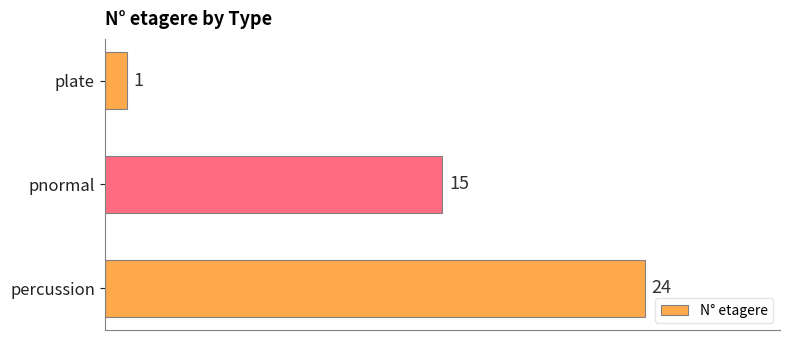

The chart shows a value of 6 at pnormal. True or false?

False